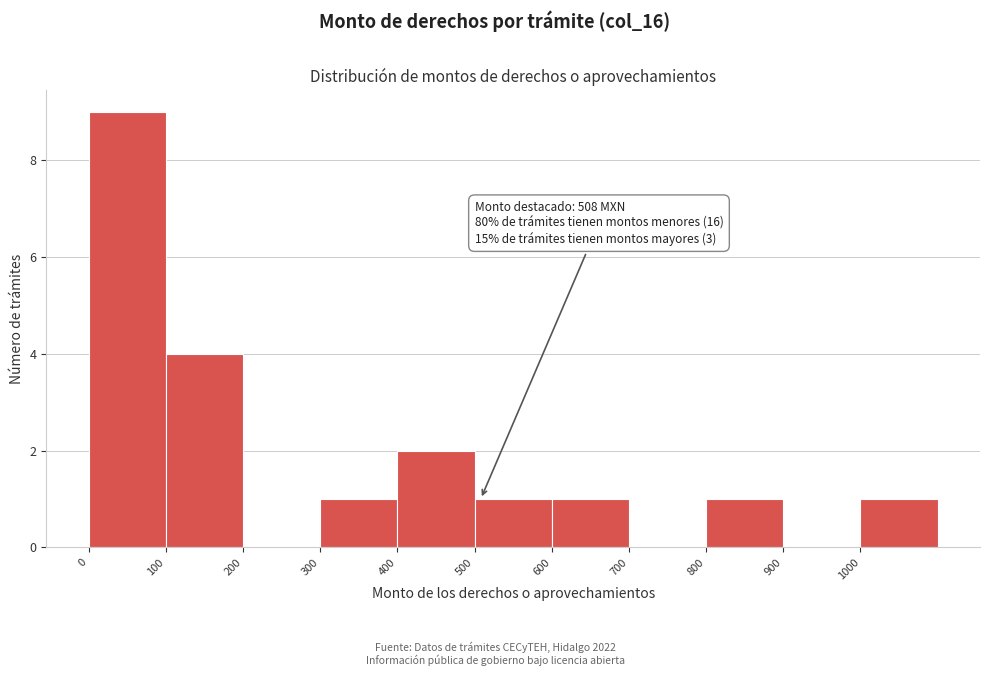

Which range on the x-axis has the tallest bar?

0 to 100